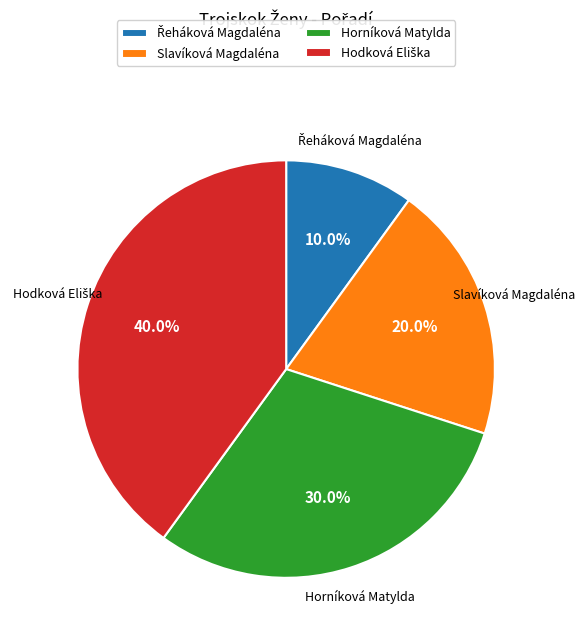

Does Slavíková Magdaléna represent more than half of the total?

No